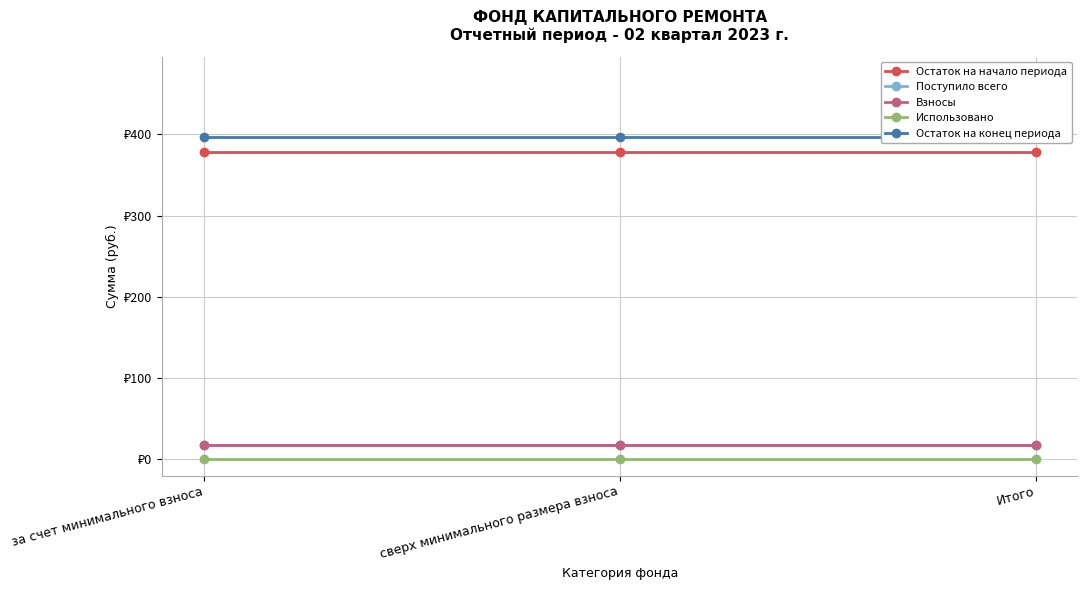

Which has a higher value, Итого or сверх минимального размера взноса?

Итого